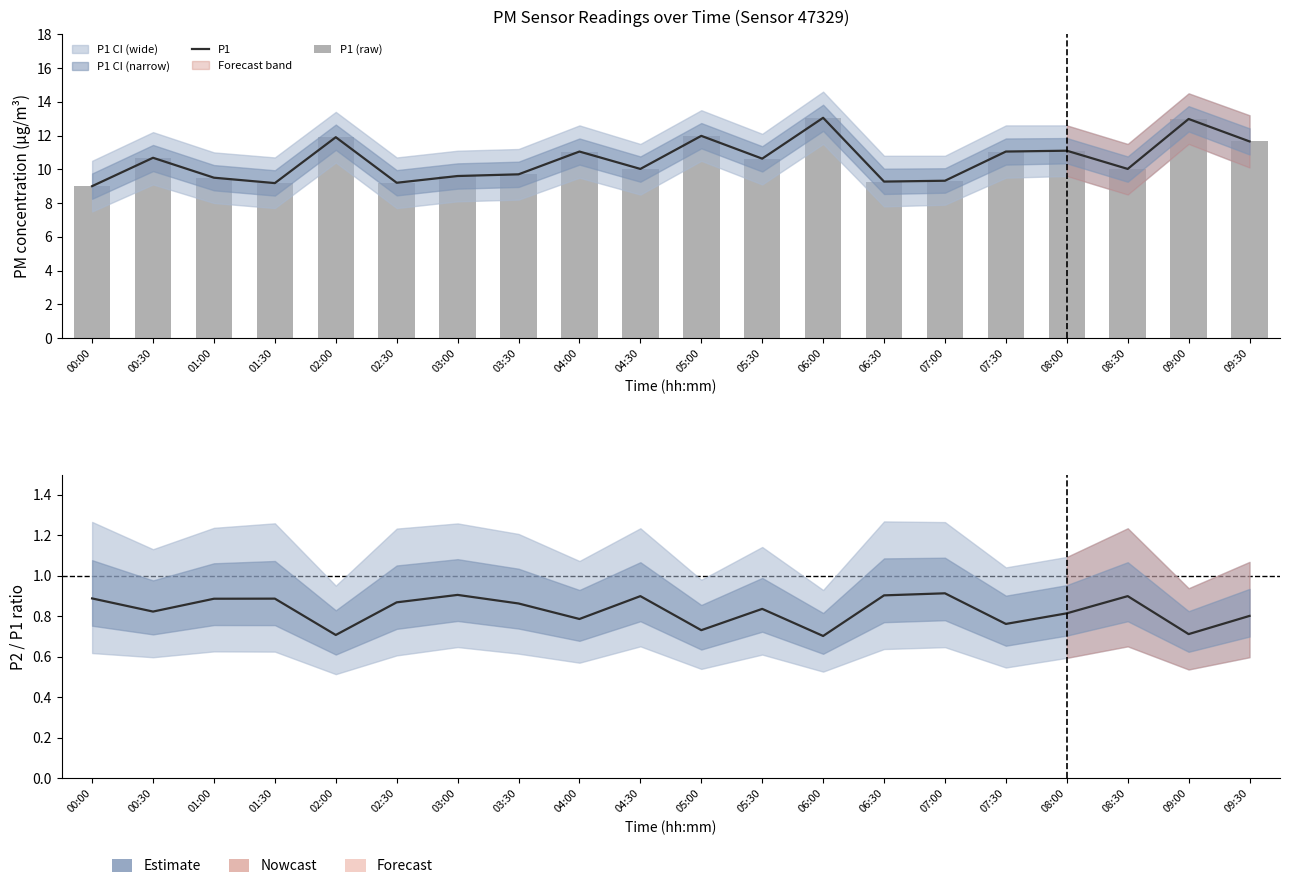

Rank the series at 05:30 from lowest to highest value.

P2/P1 ratio, P1, P1 (raw)